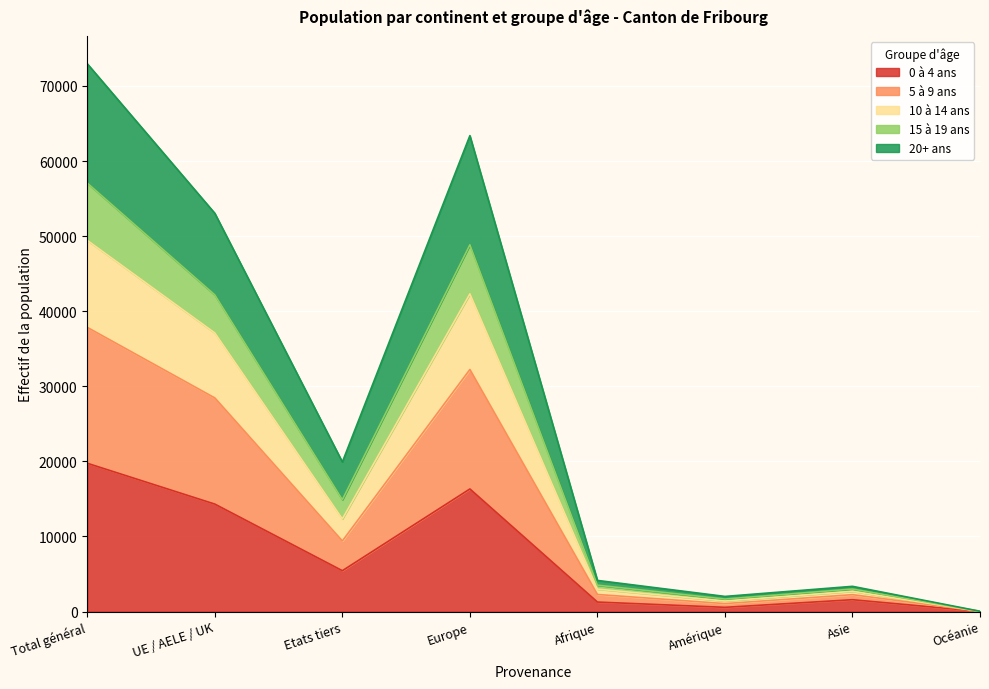

Which category has the highest value in the 0 à 4 ans series?

Total général